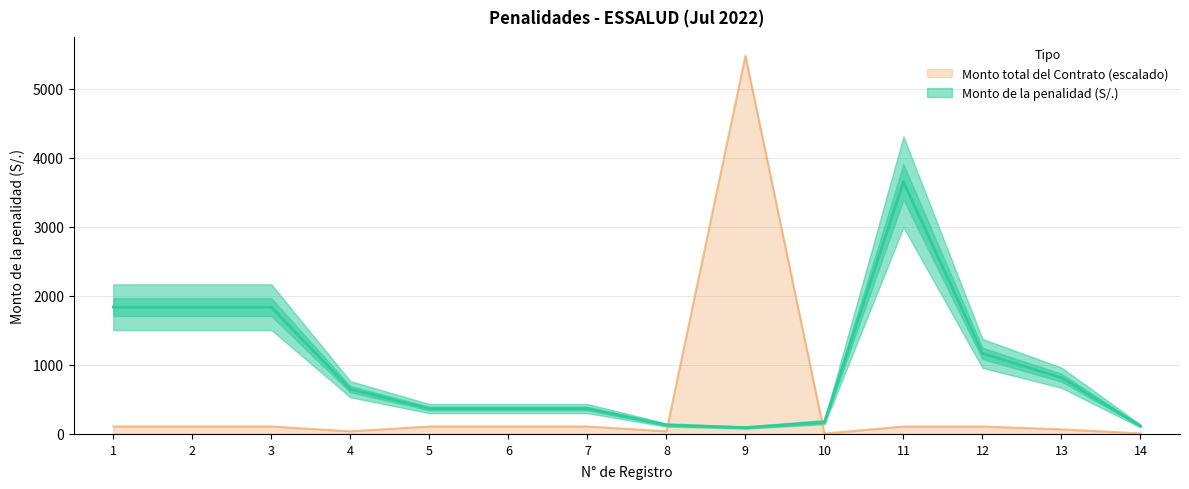

True or false: Monto total del Contrato has a value of 107.7 at 11.

True